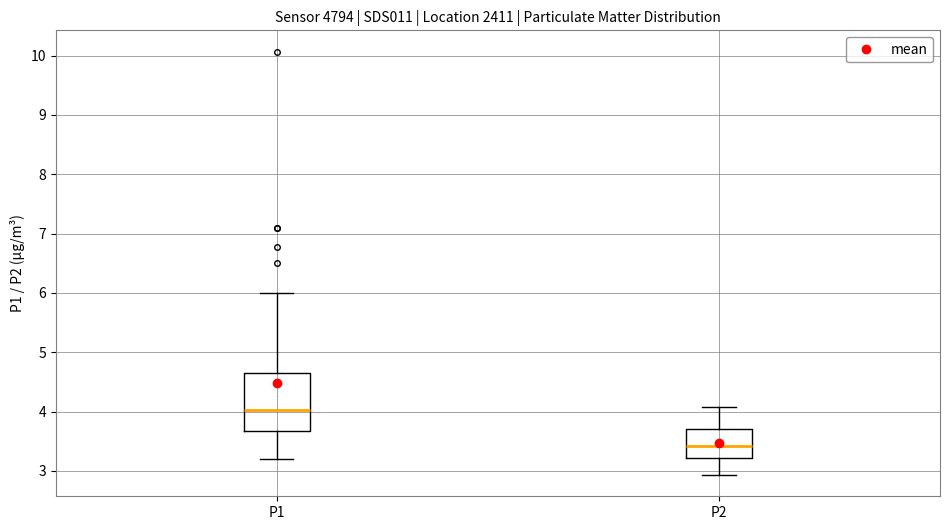

Where does the lower whisker of the box for P2 end on the y-axis? The values are not printed on the chart, so give them approximately, as read against the axis.

2.9